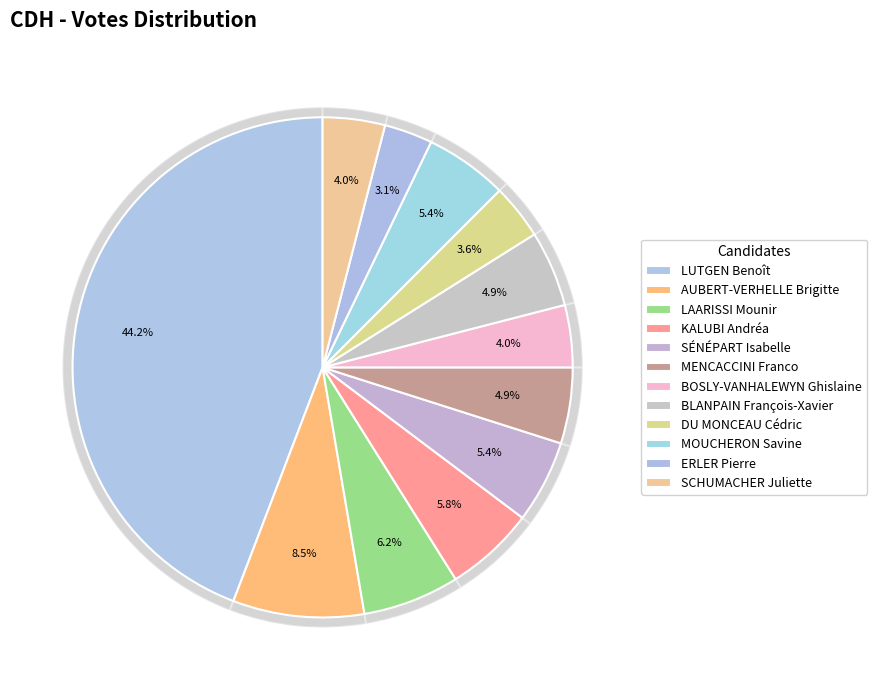

How many slices are in this pie chart?

12